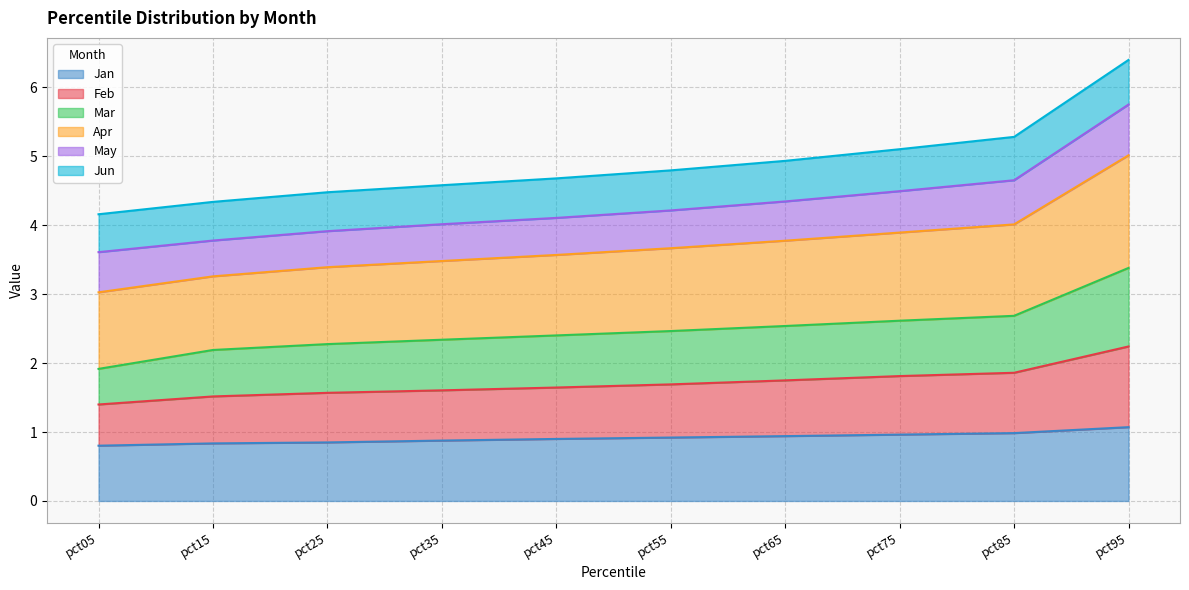

True or false: Mar and Jan intersect in this chart.

False